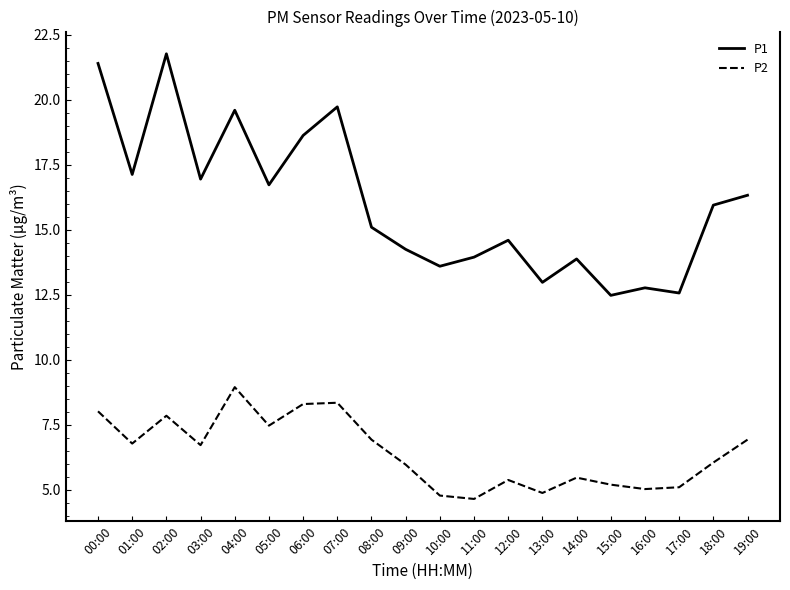

At which category does P2 reach its first local valley?

01:00